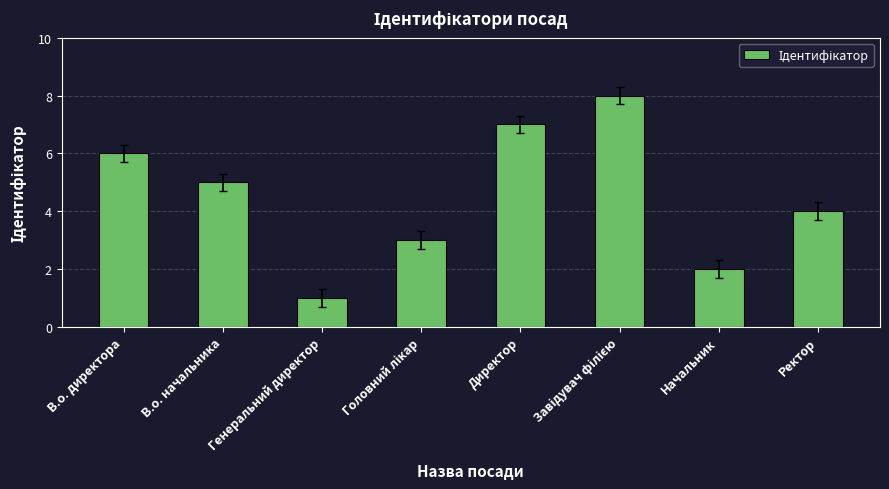

Between Начальник and В.о. директора, which is larger?

В.о. директора